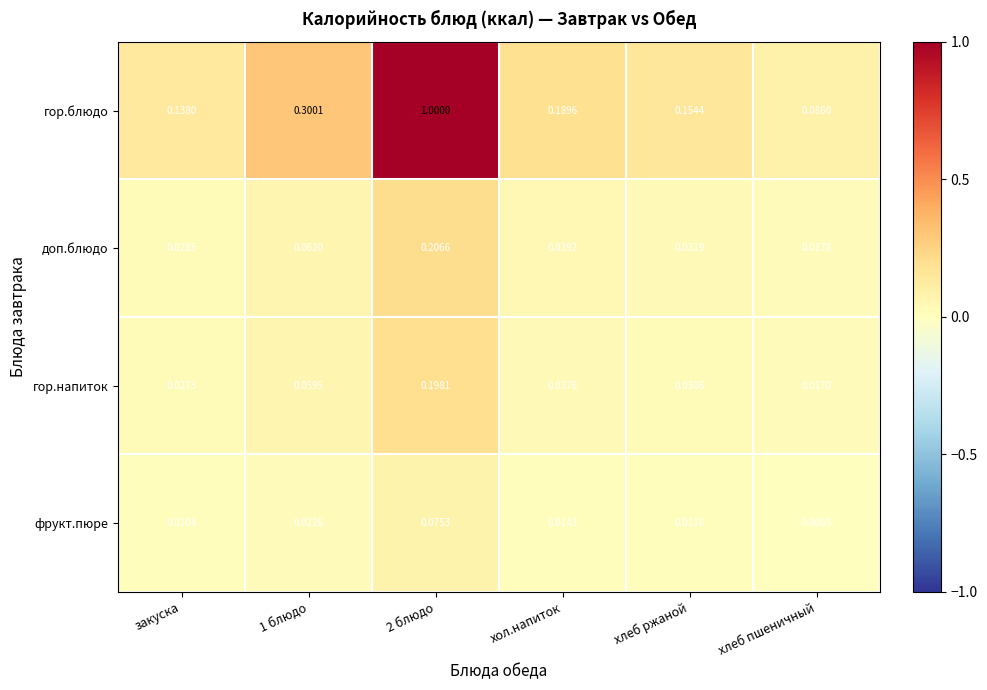

List the series in order of their peak value, highest first.

гор.блюдо, доп.блюдо, гор.напиток, фрукт.пюре